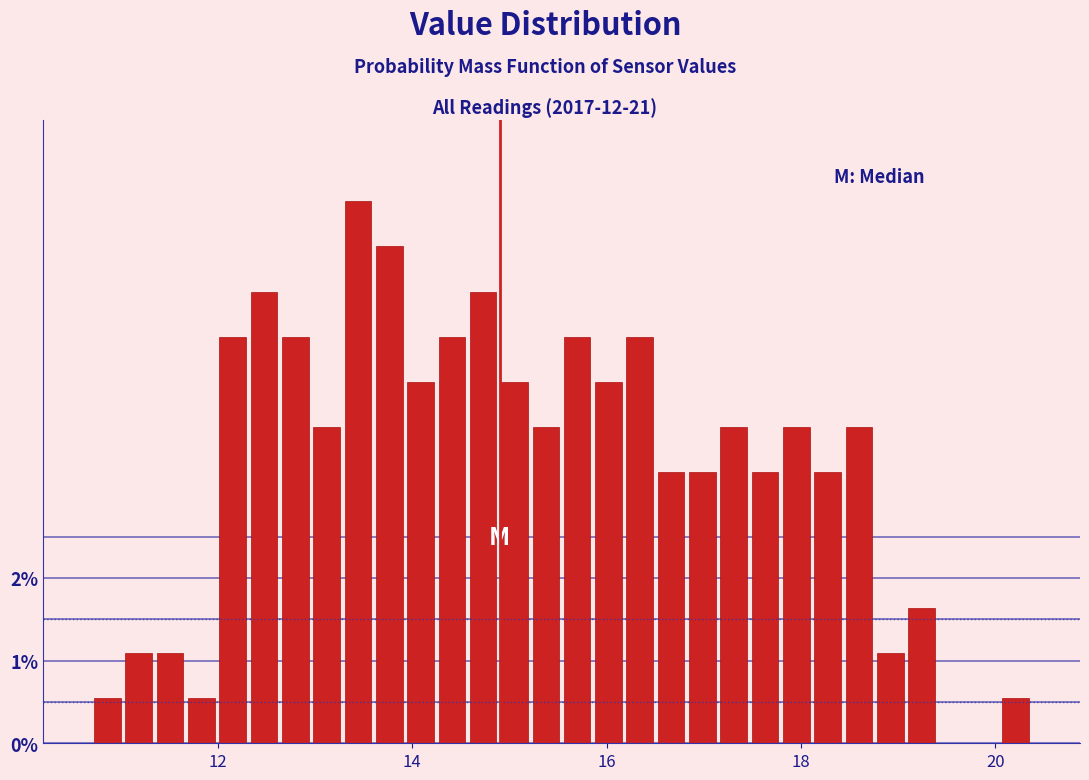

Read against the x-axis, roughly where is the centre of the tallest bar?

13.4